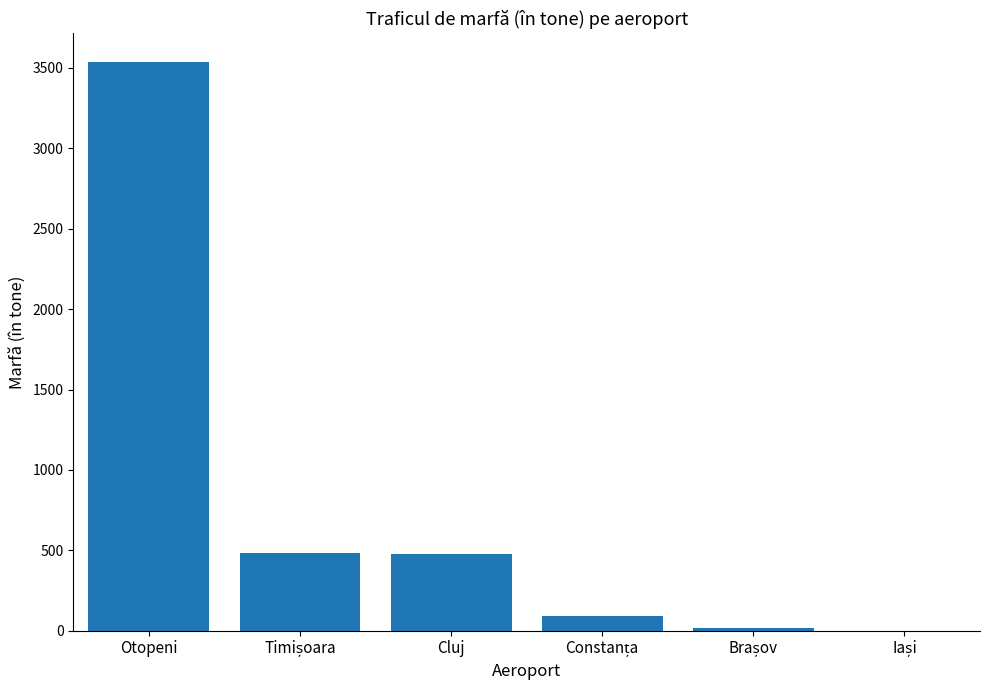

What is the sum of all values?

4604.0